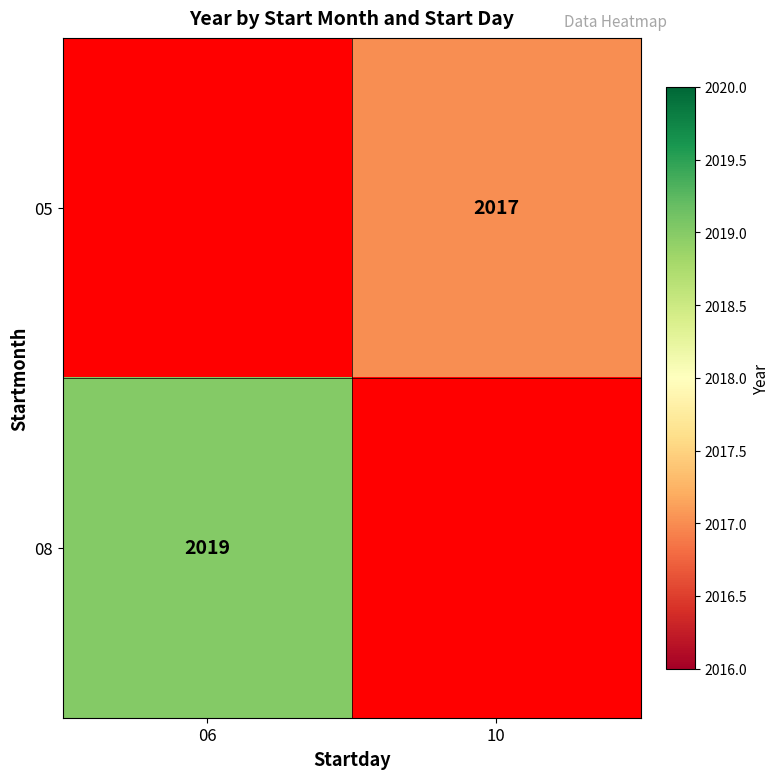

Which category has the lowest value across all series?

10